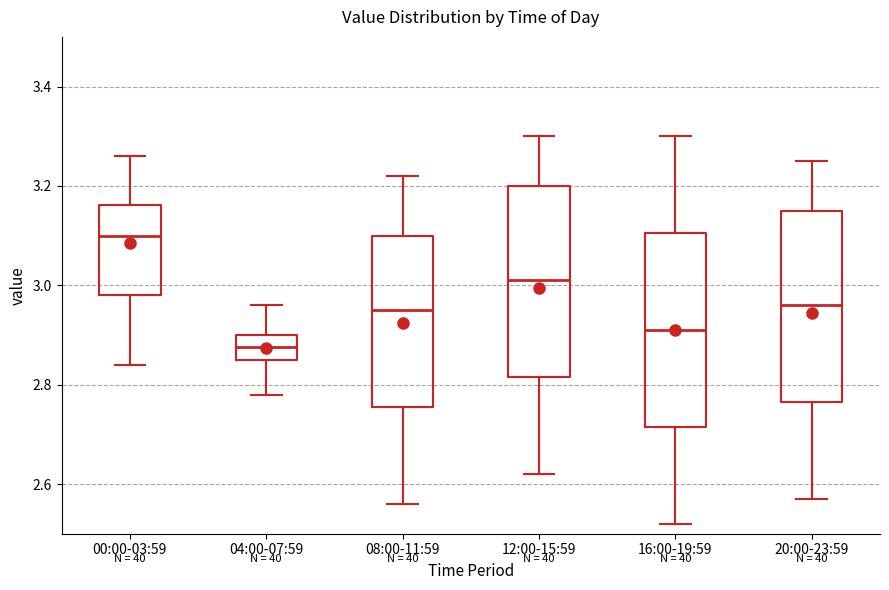

Reading left to right, transcribe this box plot: for each box, give where its median line is, the range the box spans, and where its two whiskers end, as read against the y-axis. The values are not printed on the chart, so give them approximately, as read against the axis.

00:00-03:59: median 3.10, box 2.98 to 3.16, whiskers 2.84 to 3.26
04:00-07:59: median 2.88, box 2.86 to 2.90, whiskers 2.78 to 2.96
08:00-11:59: median 2.96, box 2.76 to 3.10, whiskers 2.56 to 3.22
12:00-15:59: median 3.02, box 2.82 to 3.20, whiskers 2.62 to 3.30
16:00-19:59: median 2.92, box 2.72 to 3.10, whiskers 2.52 to 3.30
20:00-23:59: median 2.96, box 2.76 to 3.16, whiskers 2.58 to 3.26